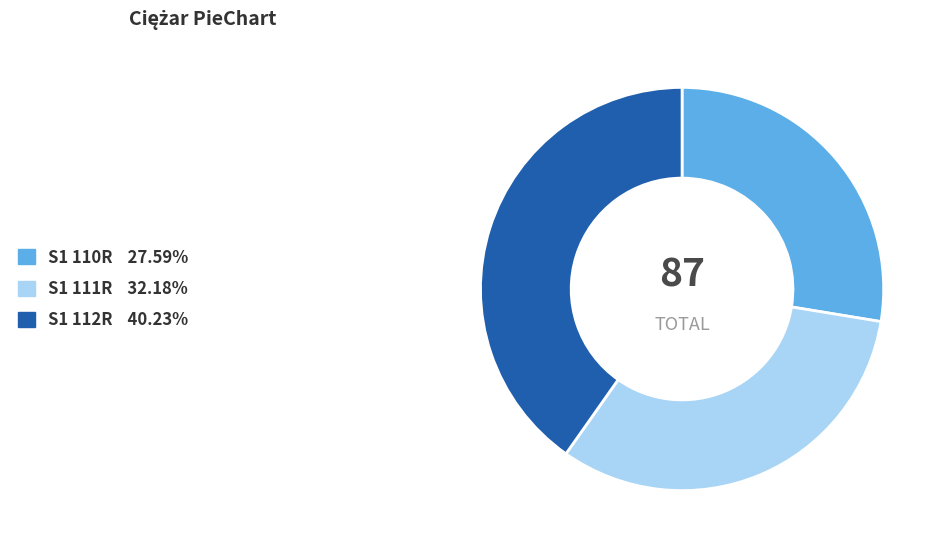

Rank the categories by value from highest to lowest.

S1 112R, S1 111R, S1 110R